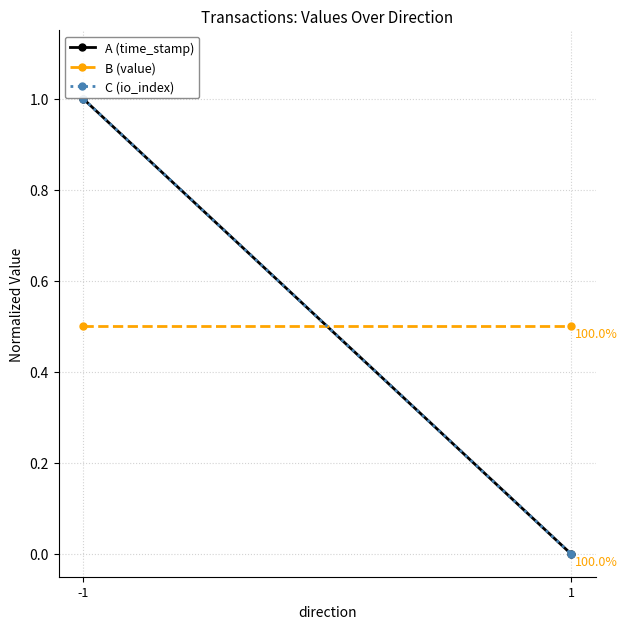

How many positive values does the C (io_index) series have?

1